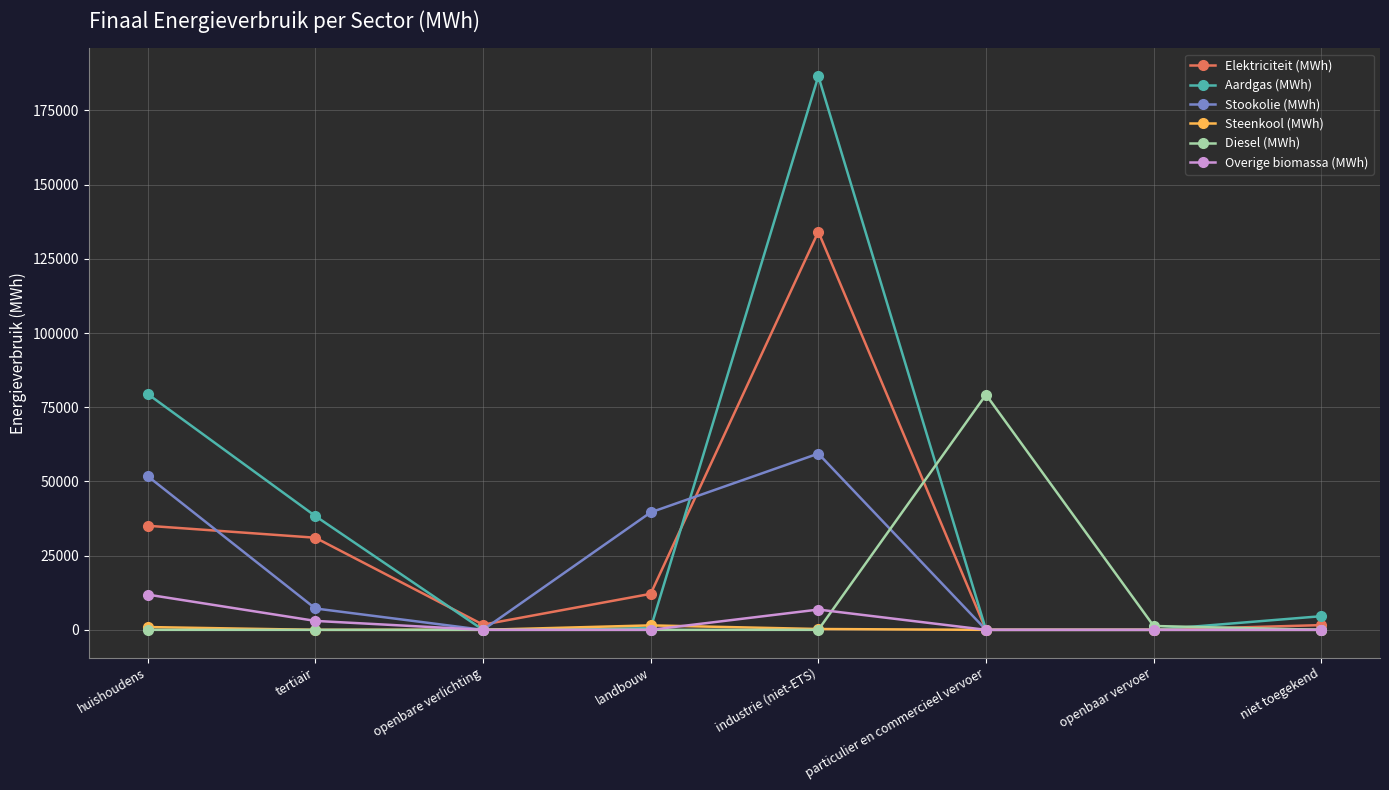

What is the label of the 1st point from the left?

huishoudens